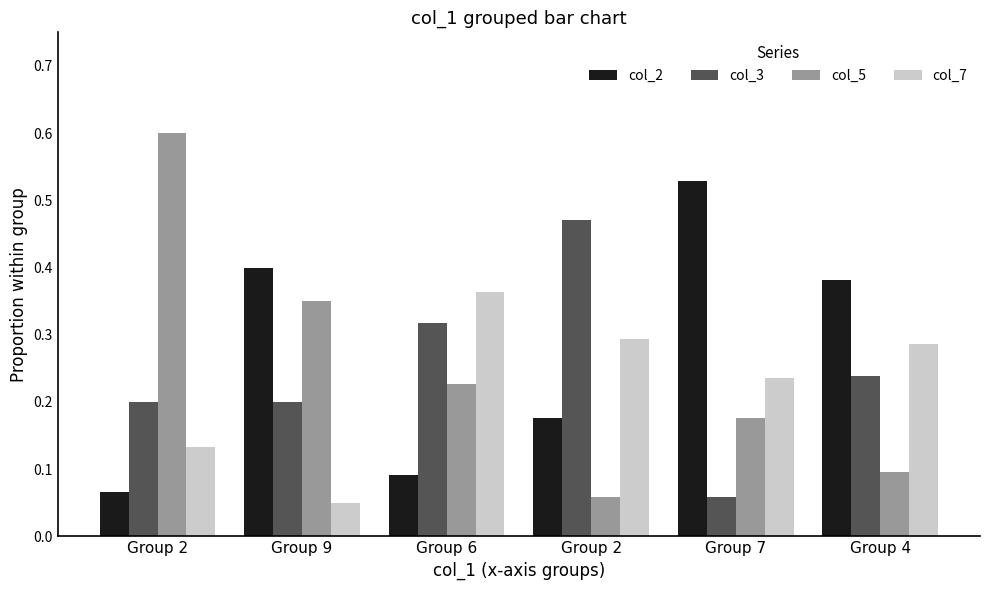

How many series are shown in this chart?

4